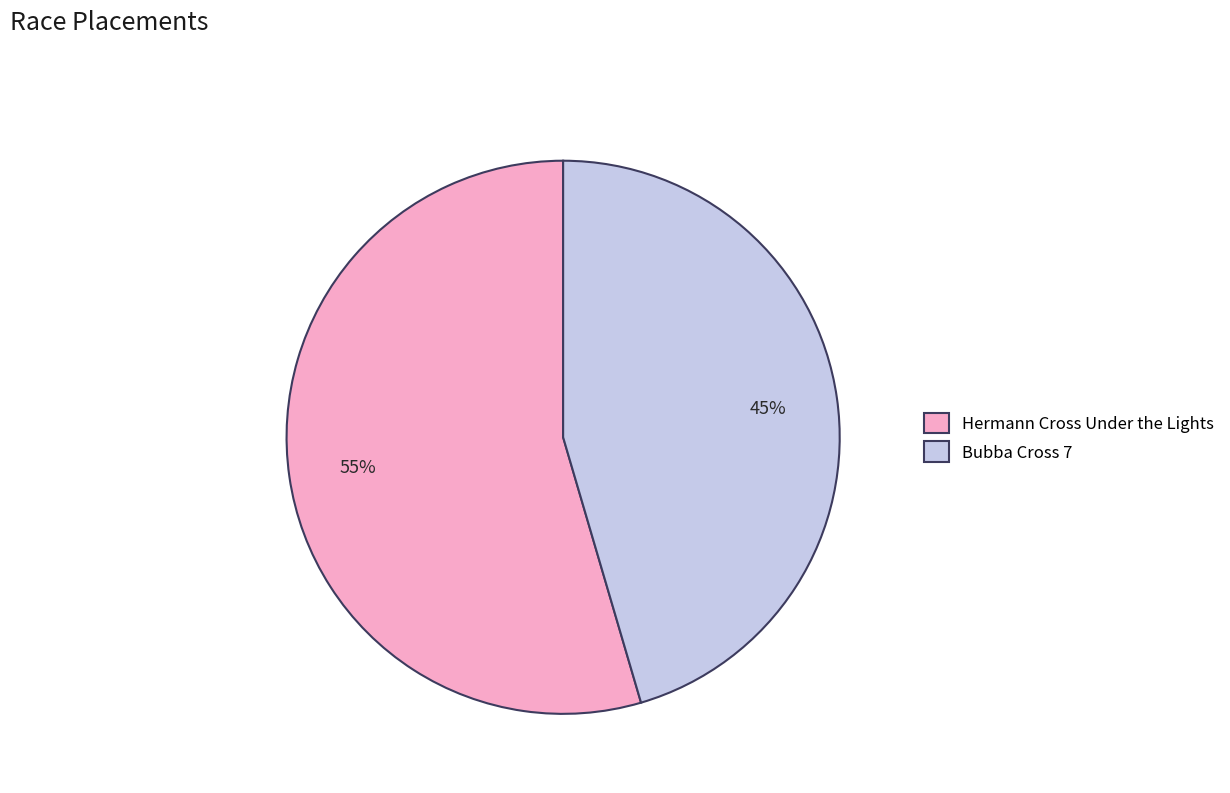

The Hermann Cross Under the Lights slice represents 41% of the pie. True or false?

False